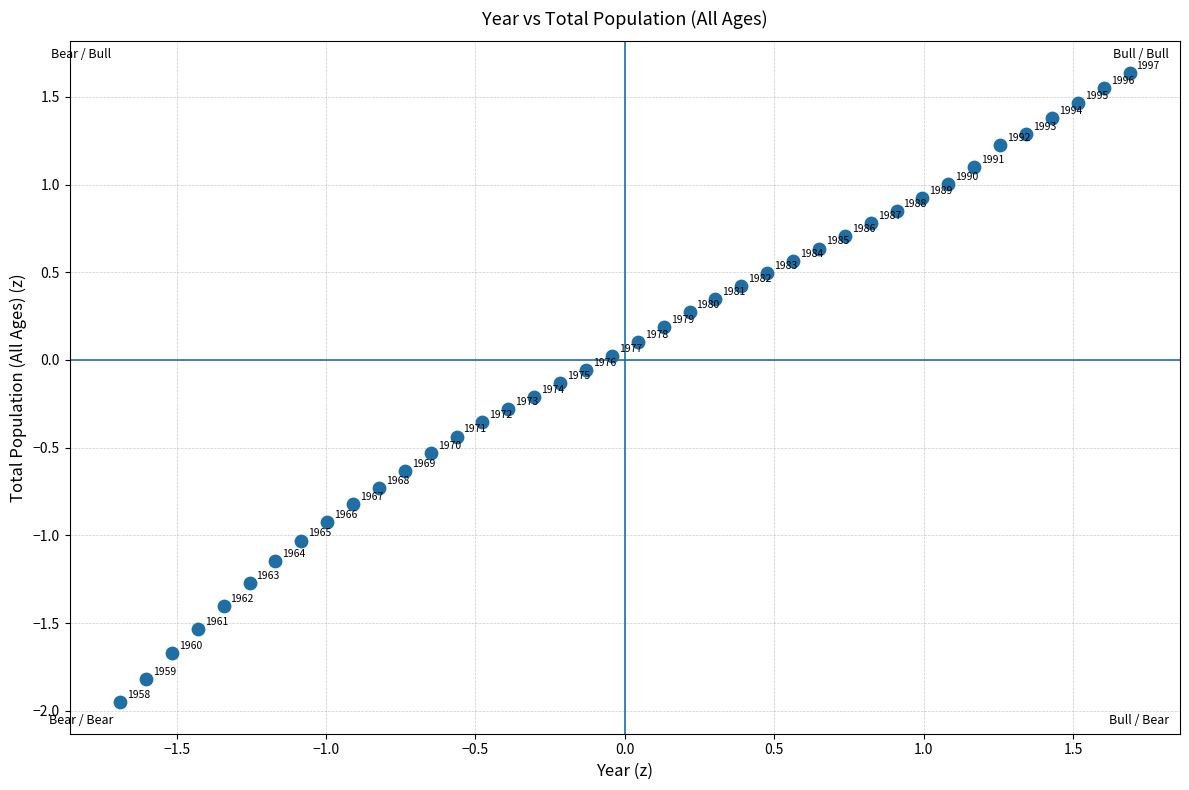

What is the range of Y values (max minus min)?

3.6